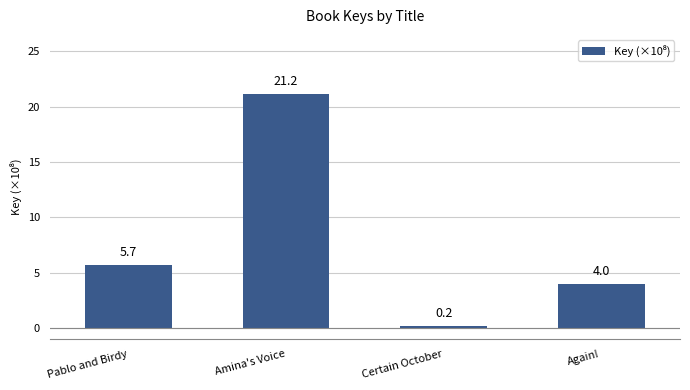

What is the approximate value at Amina's Voice?

21.2